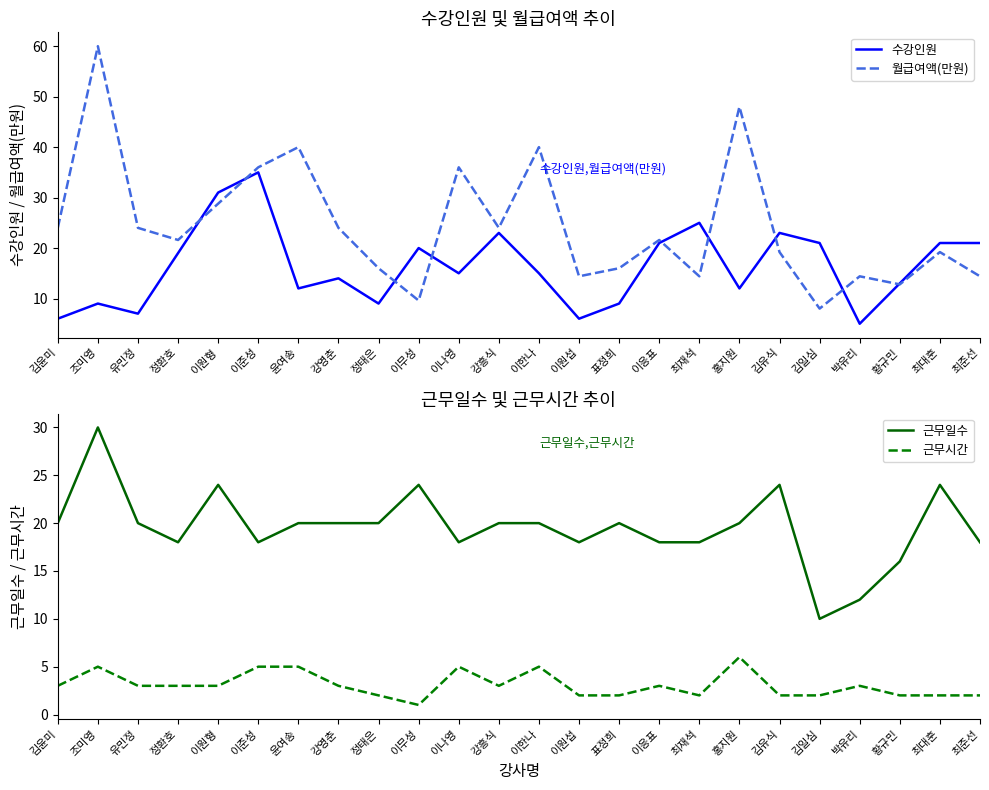

What is the sum of the 근무시간 values at 이응표 and 최준선?

5